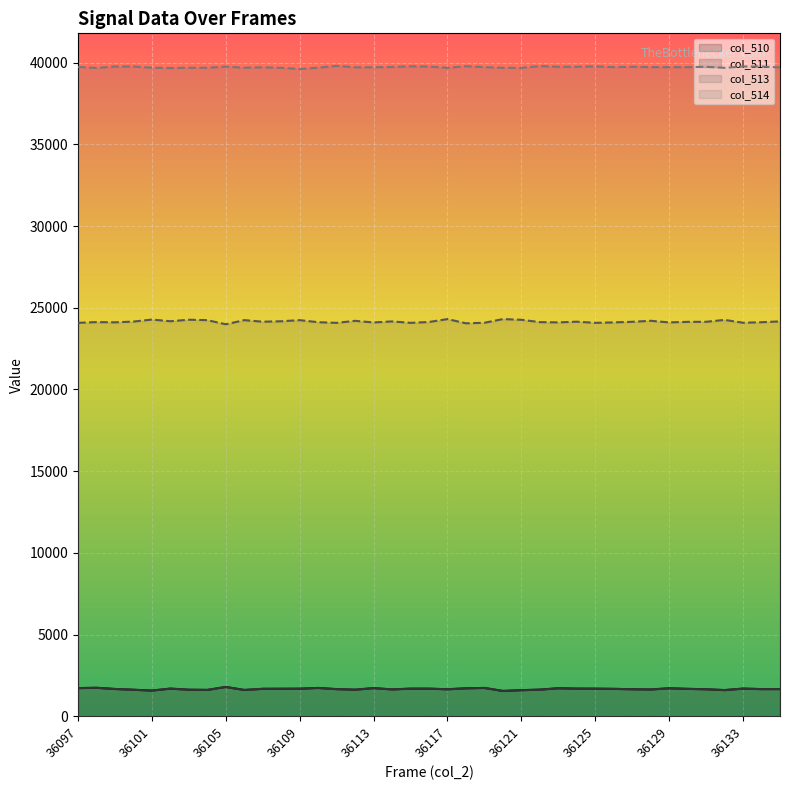

What is the maximum value shown in the chart?

39803